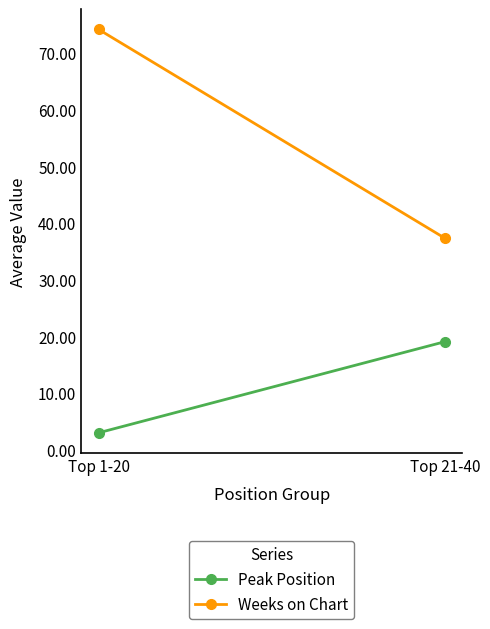

How many values in the Weeks on Chart series are below 74?

1